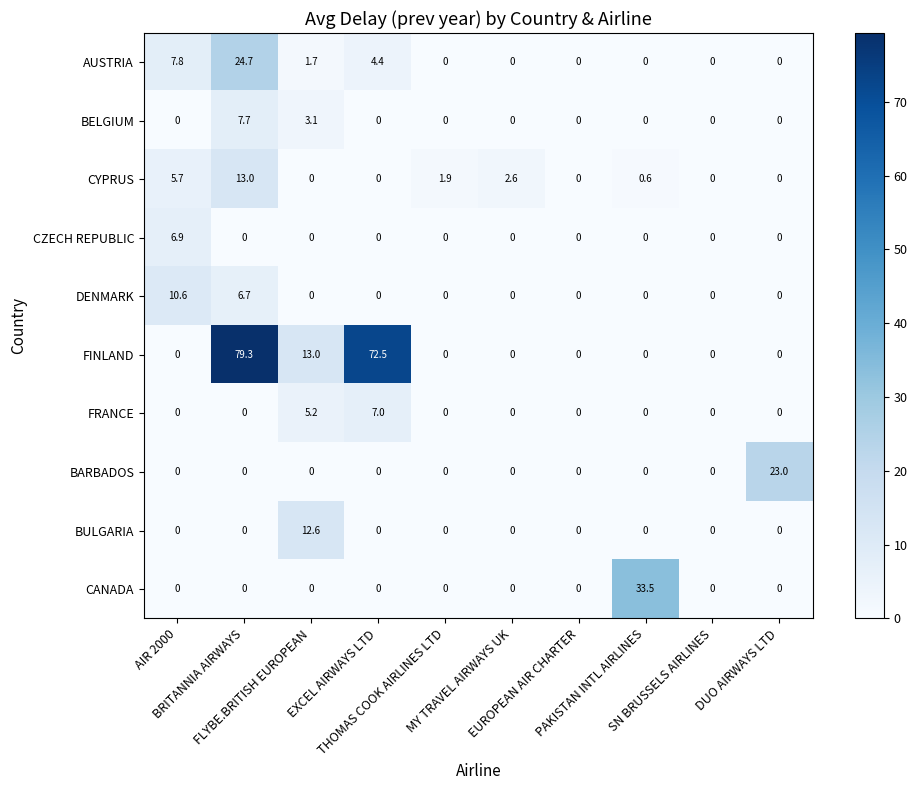

What is the greatest value displayed?

79.3